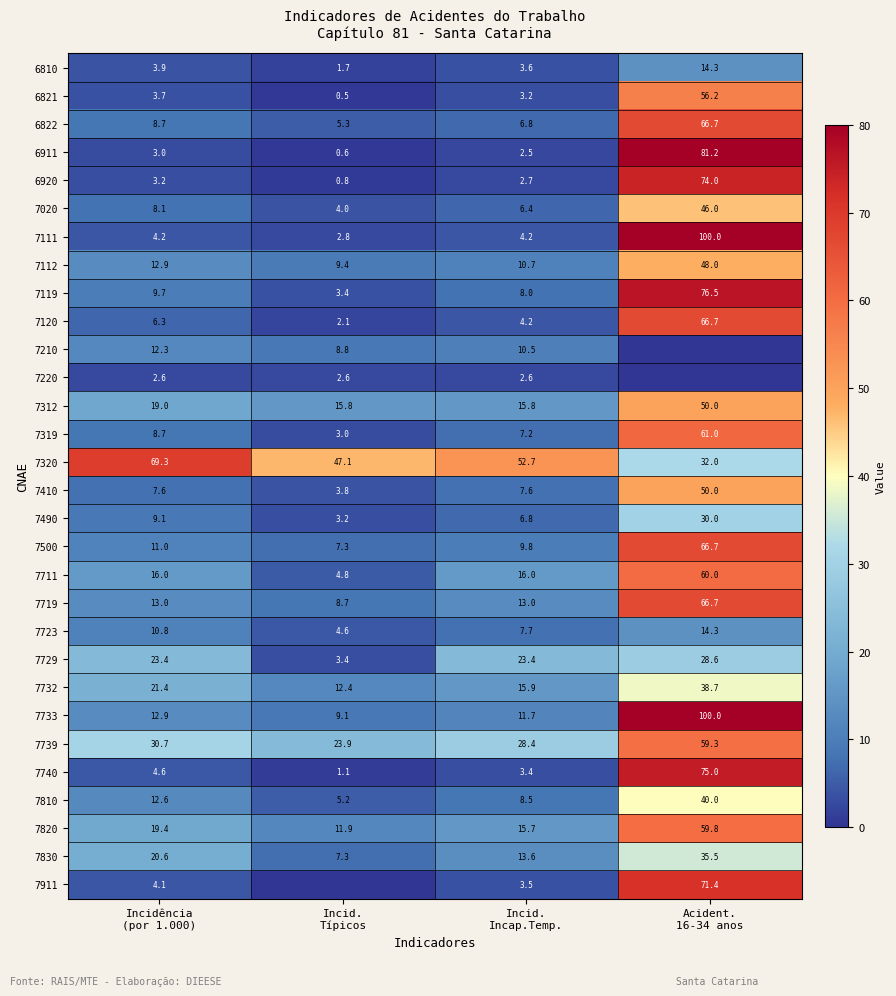

What is the difference between the maximum and minimum values in the 7500 series?

59.4